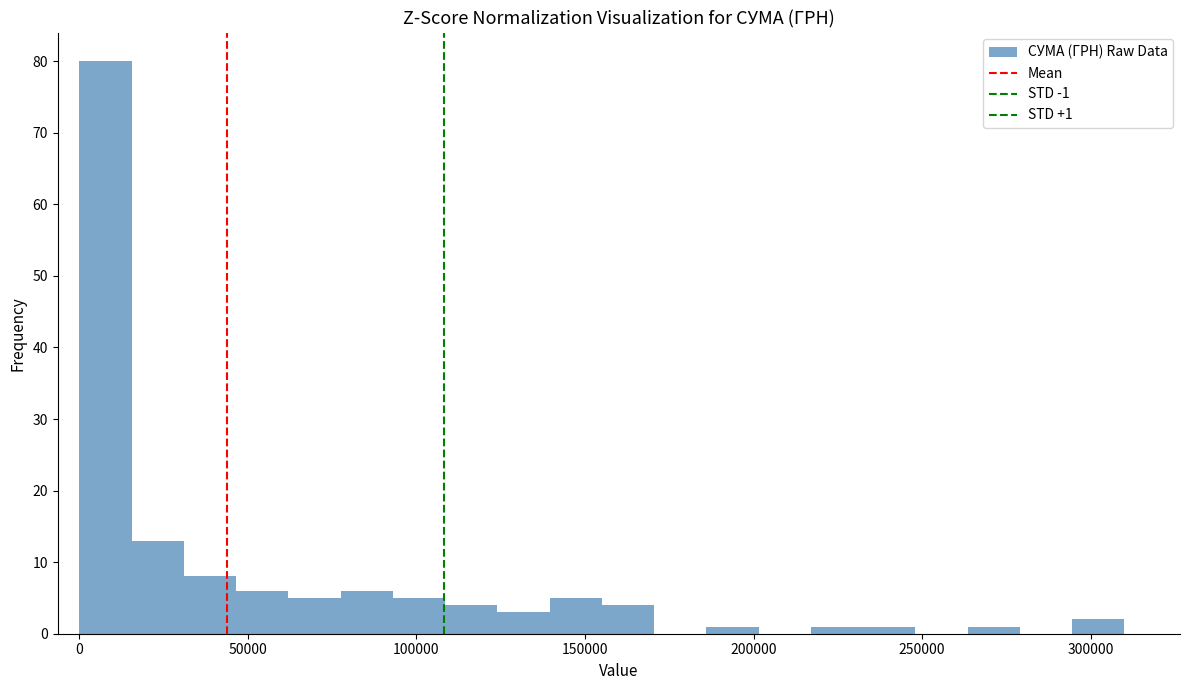

Read against the x-axis, roughly where is the centre of the tallest bar?

10000